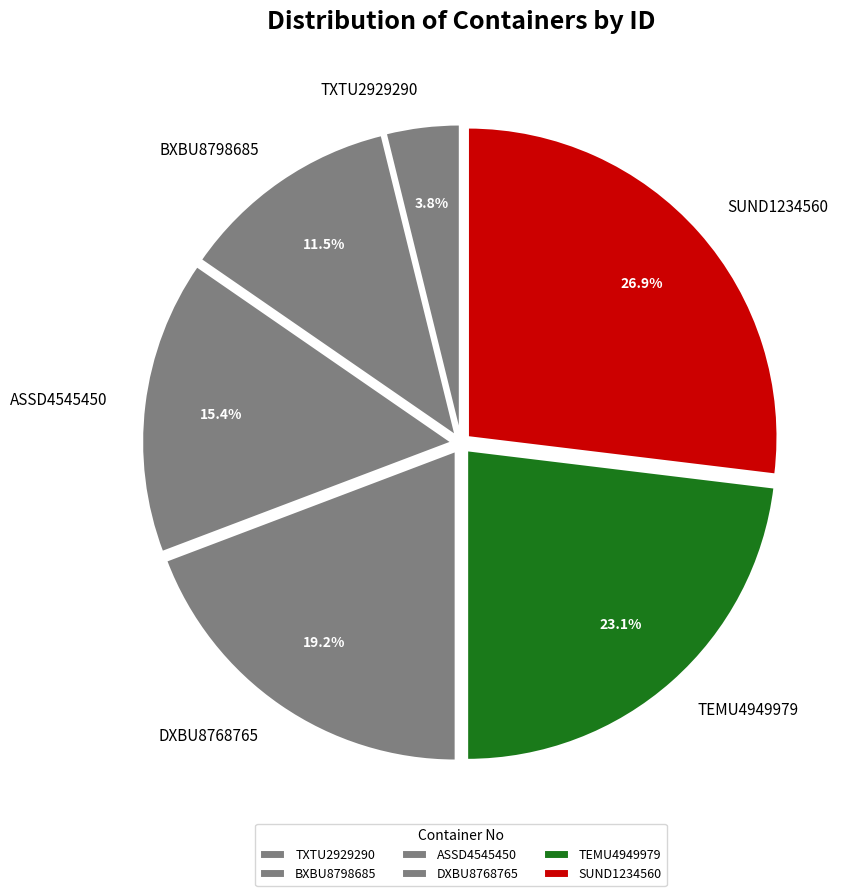

What is the largest slice in the pie chart?

SUND1234560